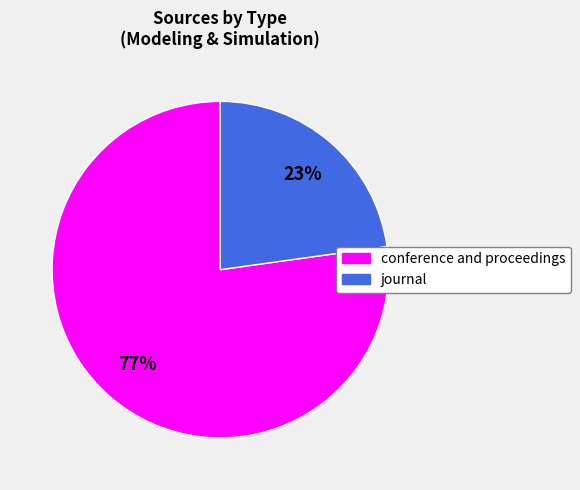

To the nearest percent, what is the combined percentage of journal and conference and proceedings?

100%